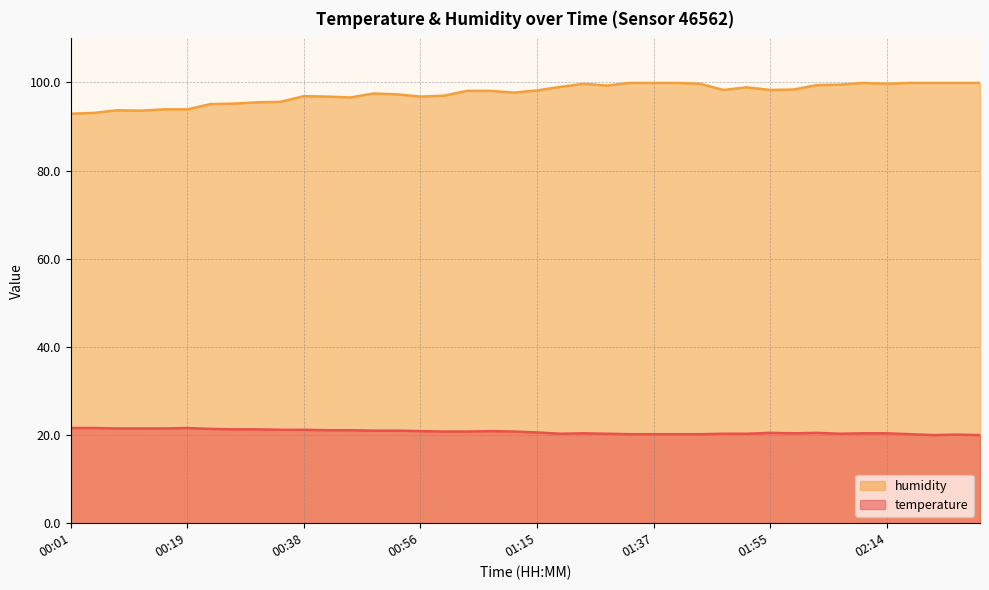

How many lines are shown in the chart?

2